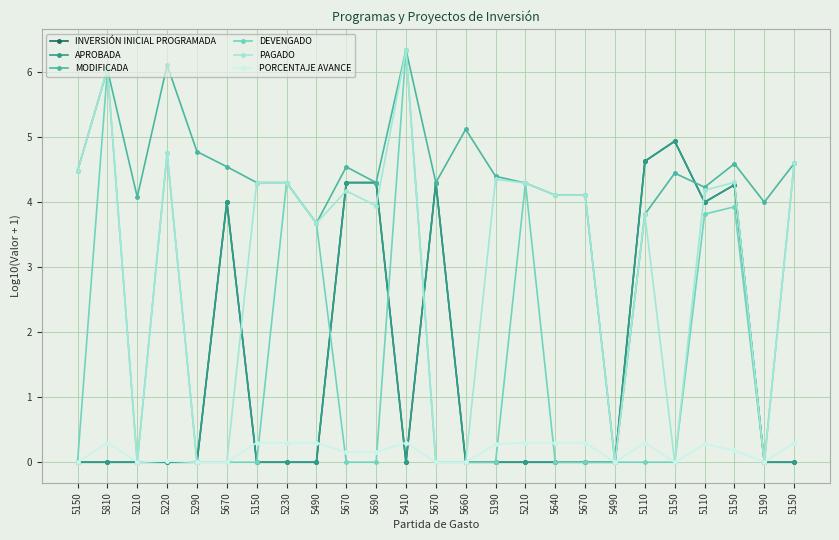

Where is the first local minimum for INVERSIÓN INICIAL PROGRAMADA?

5410